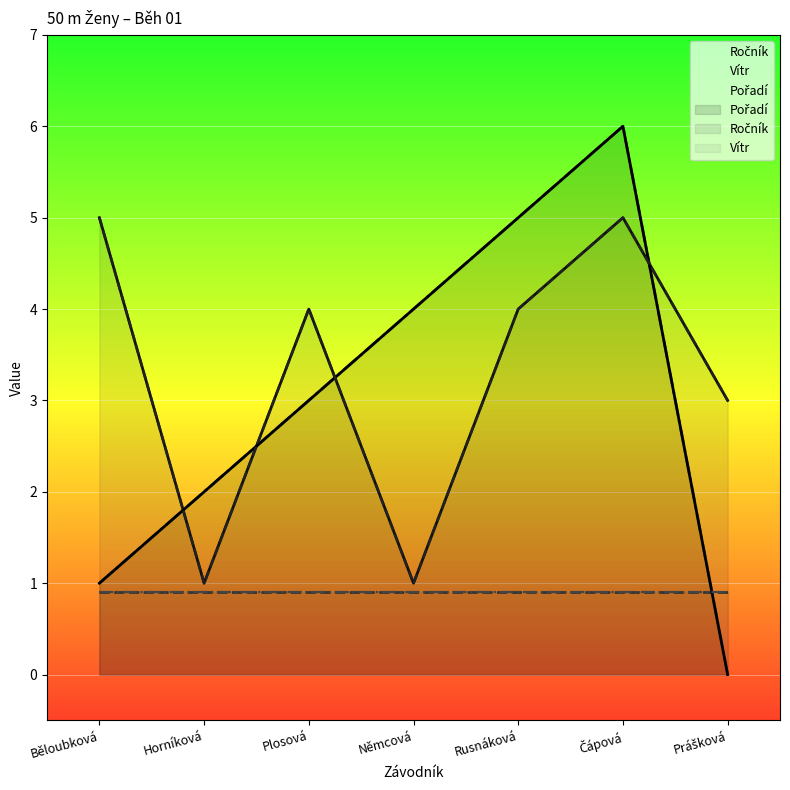

Is the value of Pořadí at Plosová greater than the value of Ročník at Prášková?

No